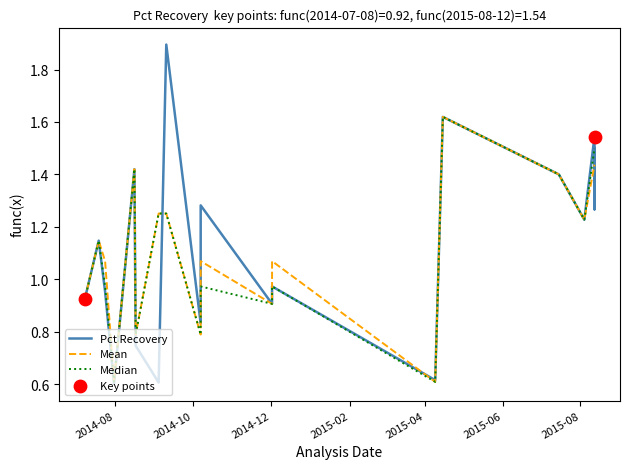

Which series has the widest spread of Y values?

Pct Recovery